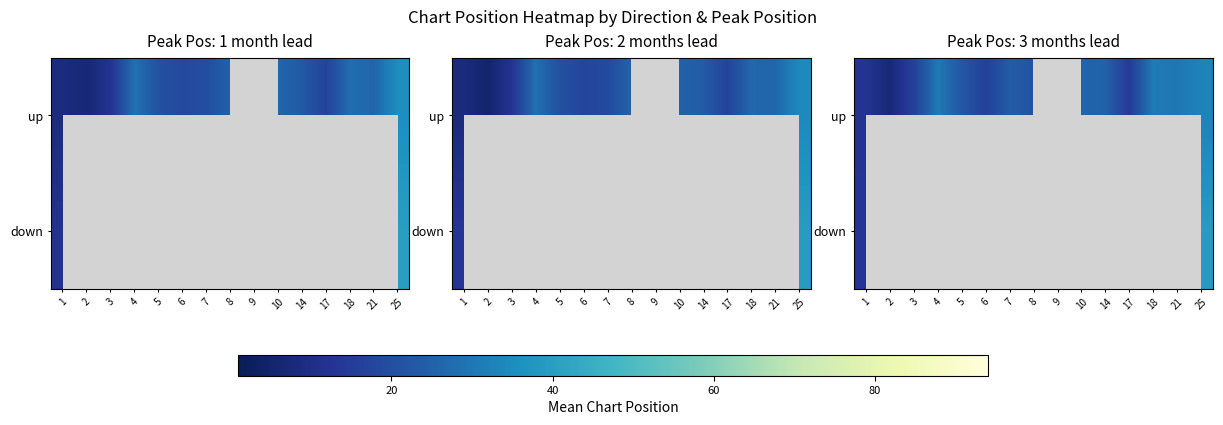

At which category is the sum across all series the highest?

25